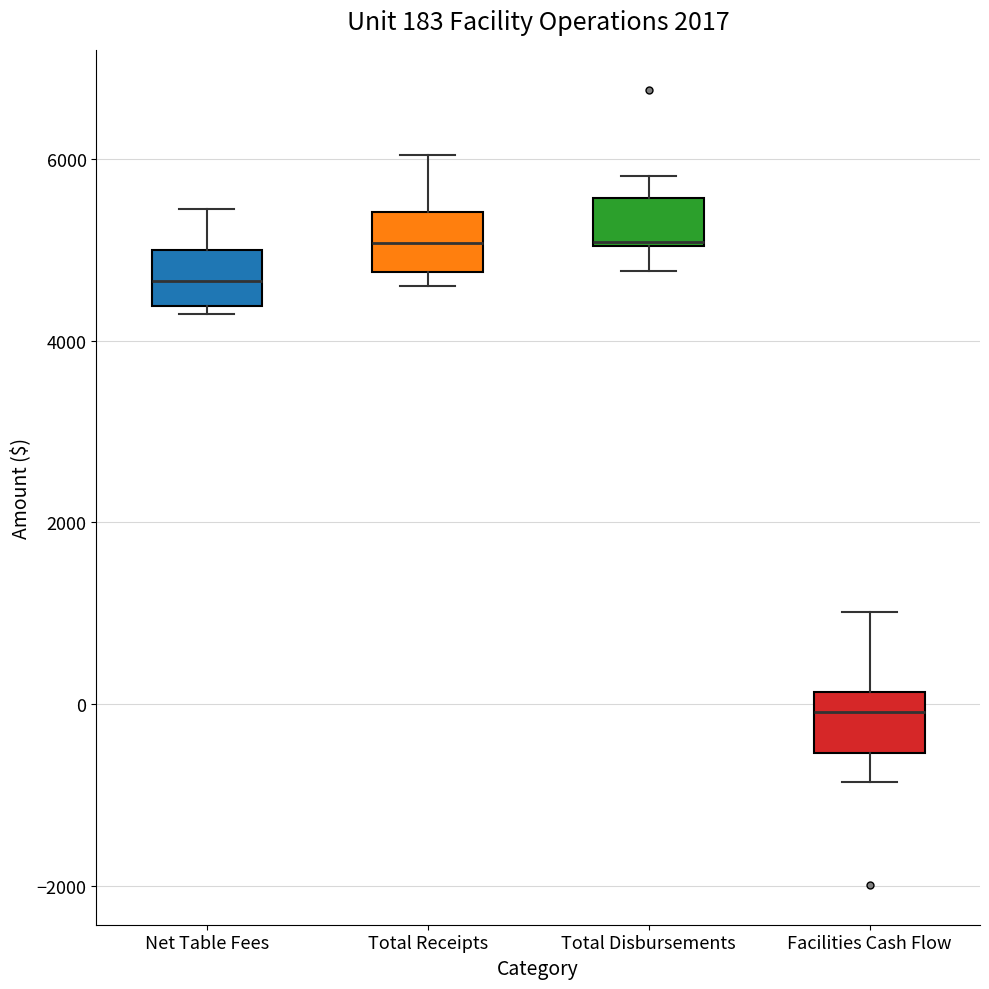

Which box has the lowest median line?

Facilities Cash Flow